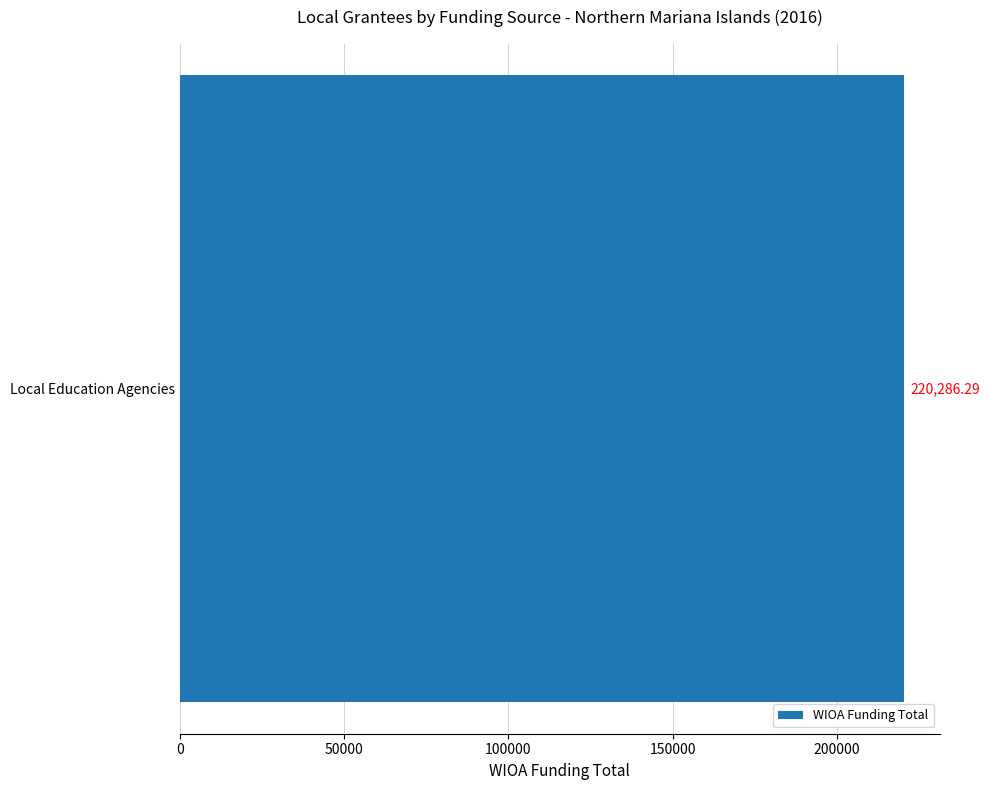

Are the bars grouped side by side (vs. stacked)?

No